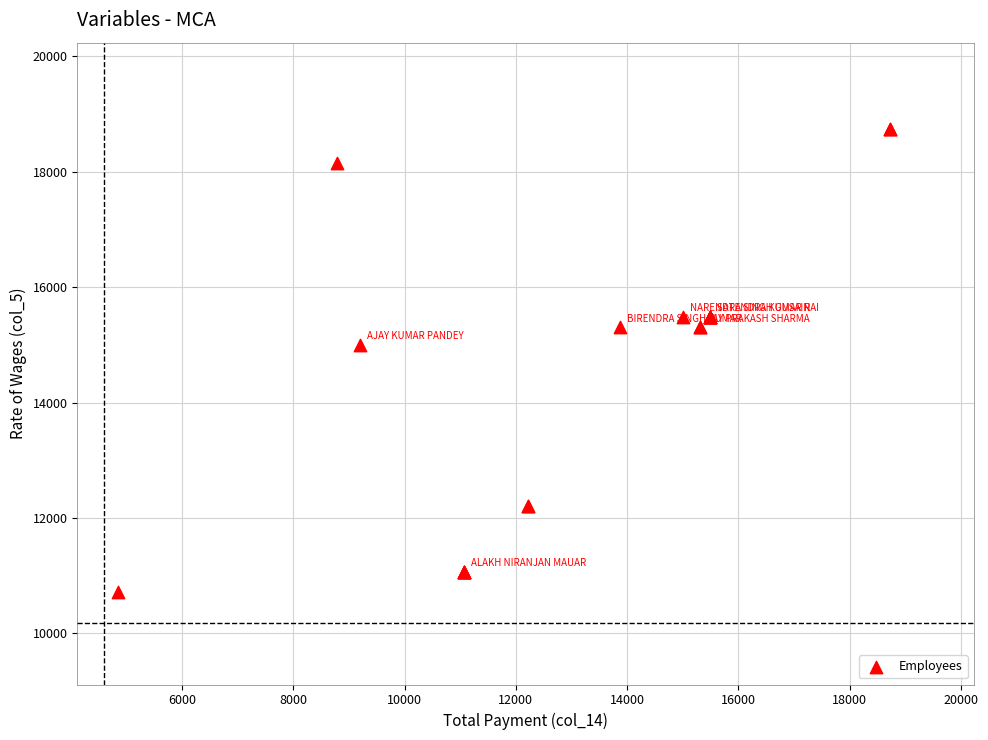

What Y value in the scatter plot is closest to 14730?

15000